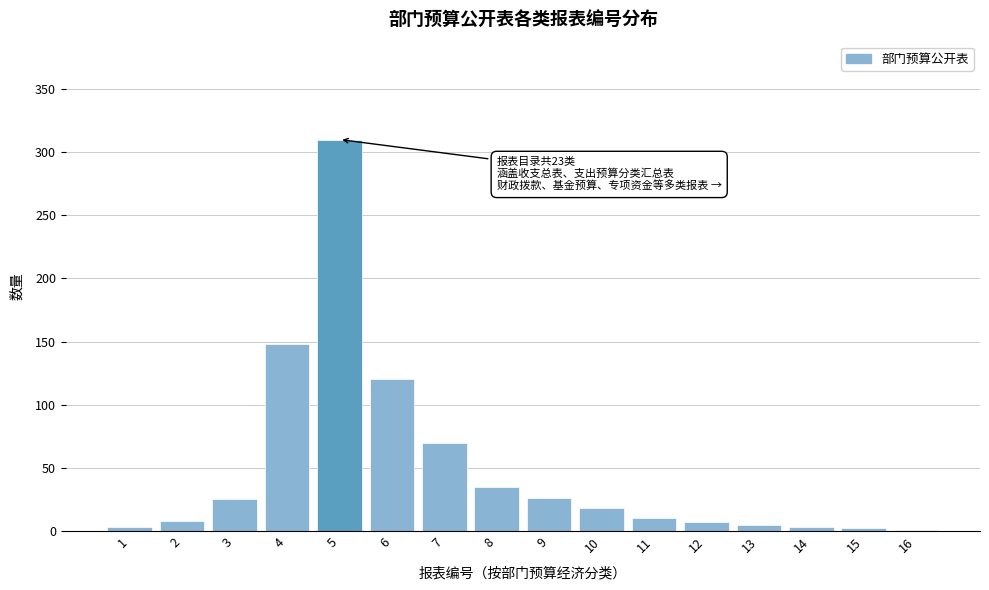

True or false: the data shows 10 at 11.

True